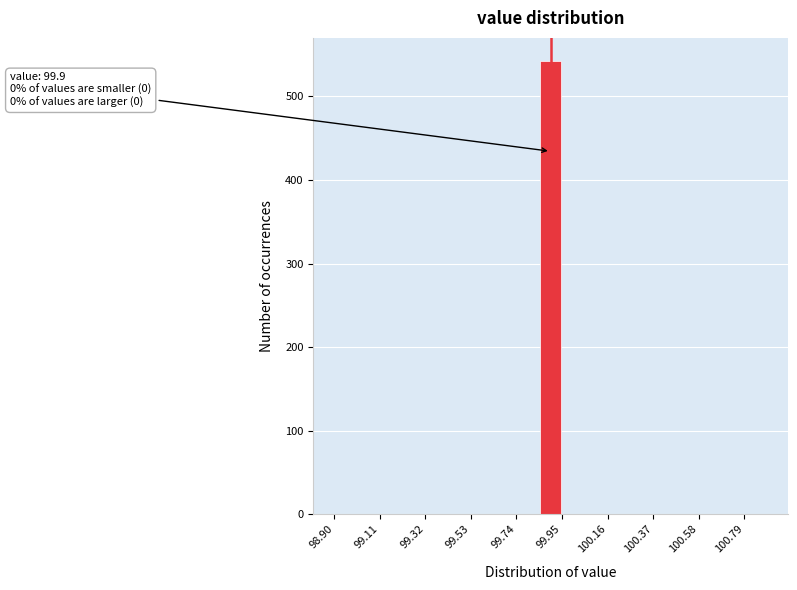

Around what value on the x-axis is the tallest bar? Give the approximate position of its centre, as read against the axis.

99.90